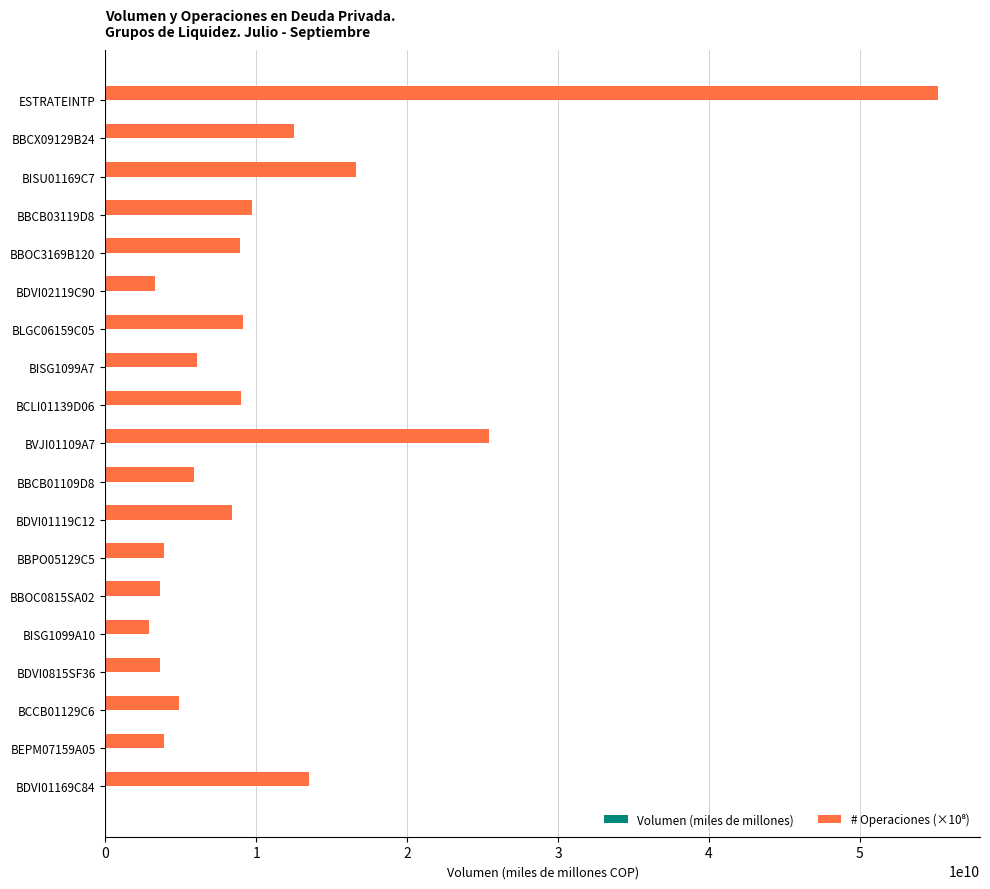

At which category does the chart reach its peak across all series?

ESTRATEINTP